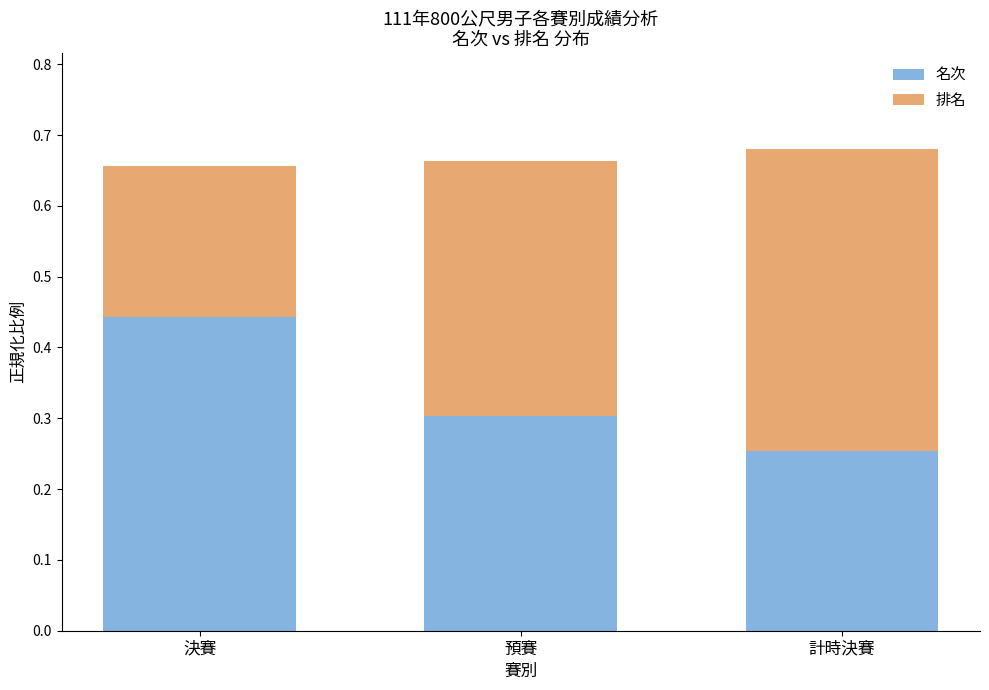

What is the sum of the 名次 values at 決賽 and 計時決賽?

0.7